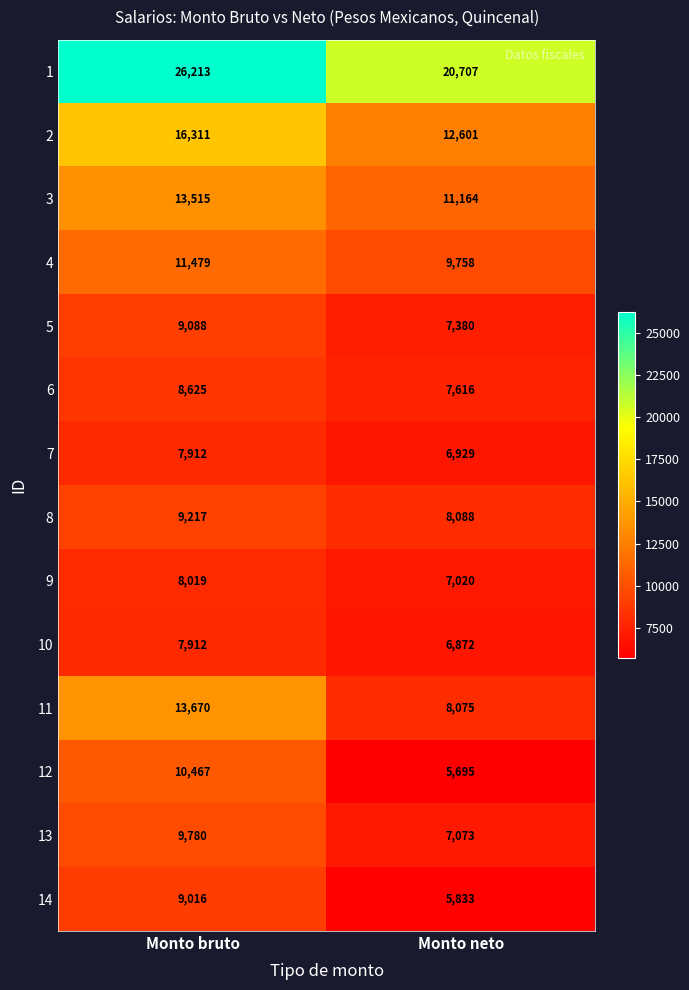

At which label is 14 closest to 7424?

Monto neto